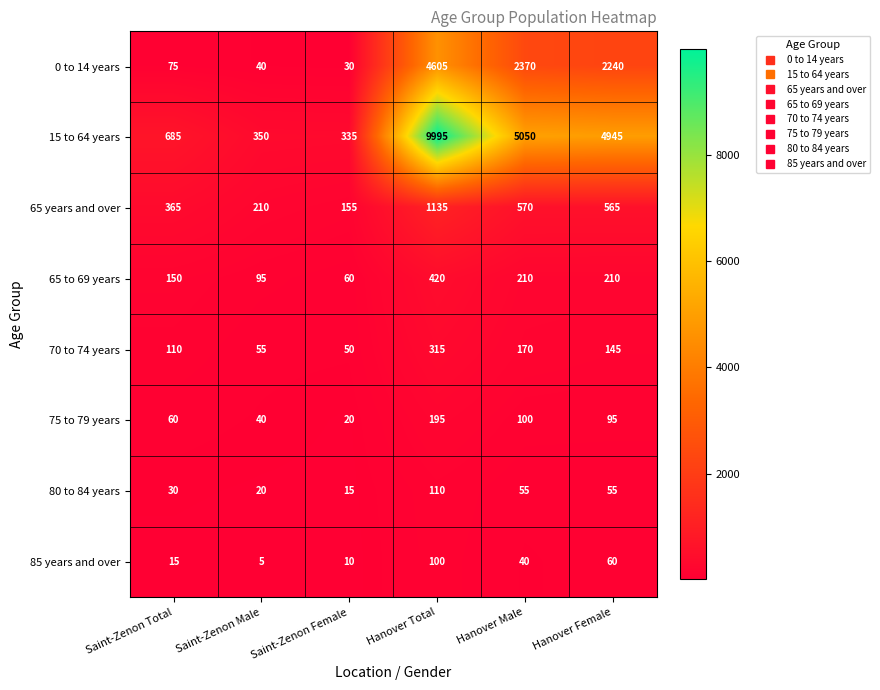

Which series has the largest total across all categories?

15 to 64 years